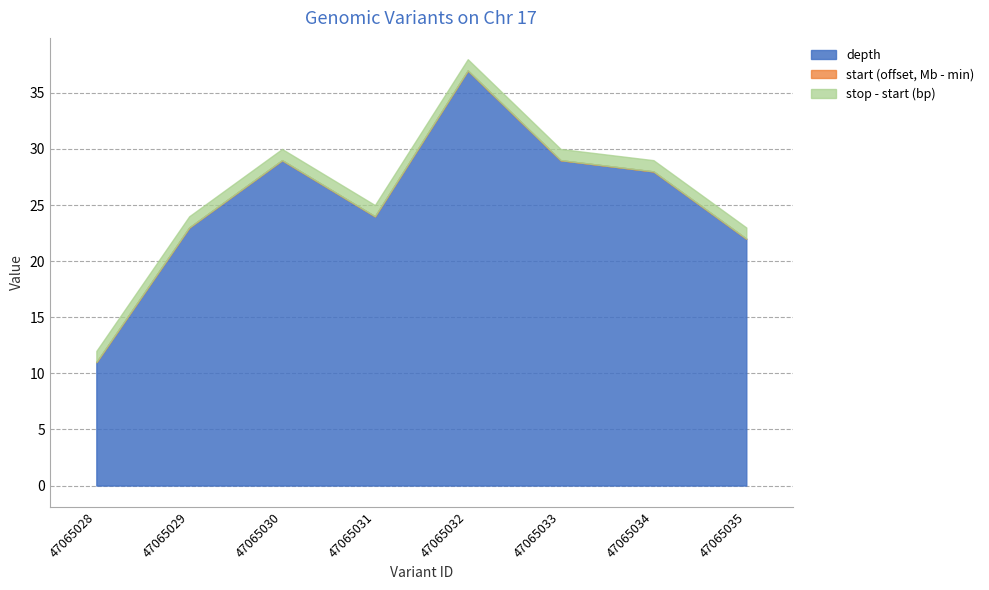

Read the depth value at 47065028.

11.0